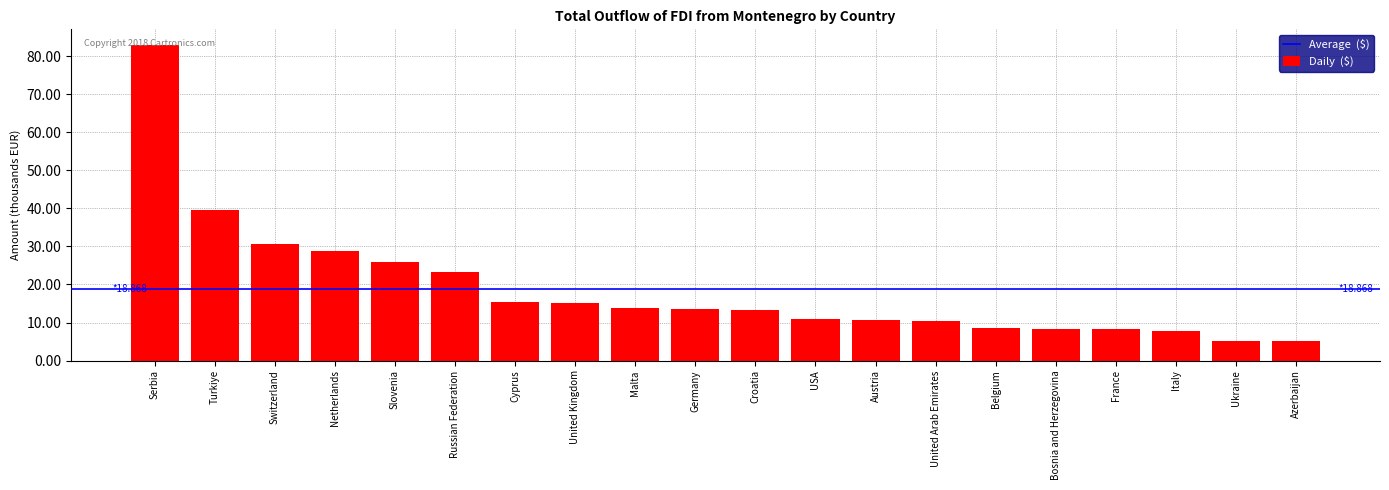

How many data points does each series have?

20